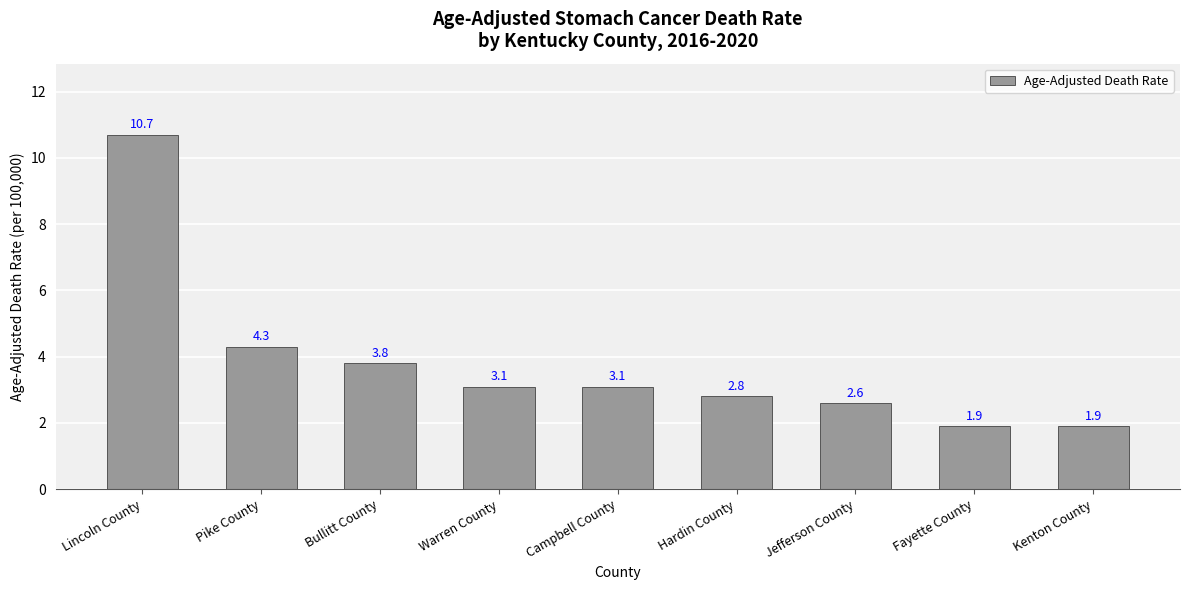

The value at Hardin County is 1.8. True or false?

False